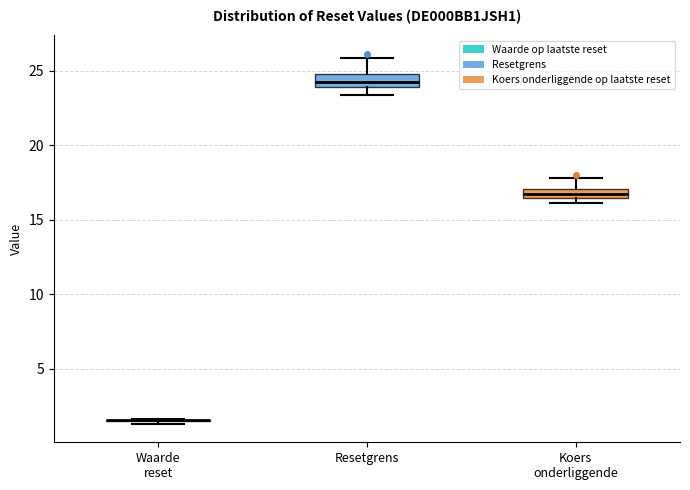

Where does the upper whisker of the box for Resetgrens end on the y-axis? The values are not printed on the chart, so give them approximately, as read against the axis.

26.0